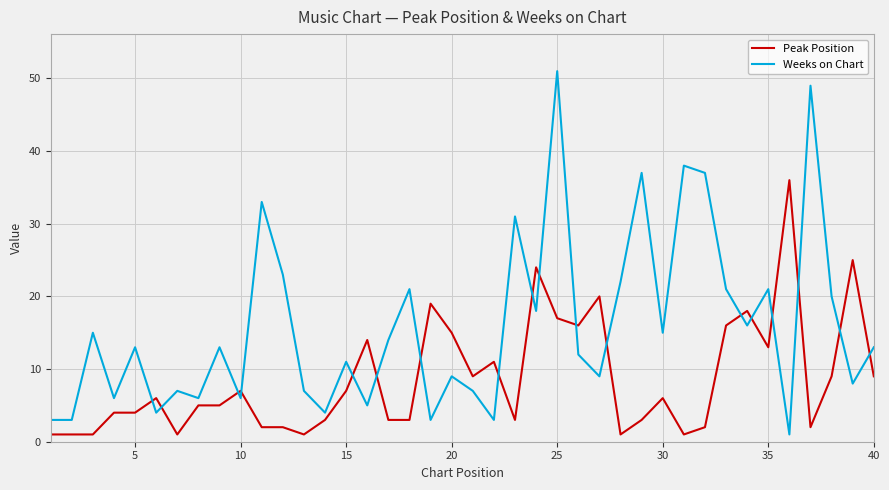

What is the greatest value displayed?

51